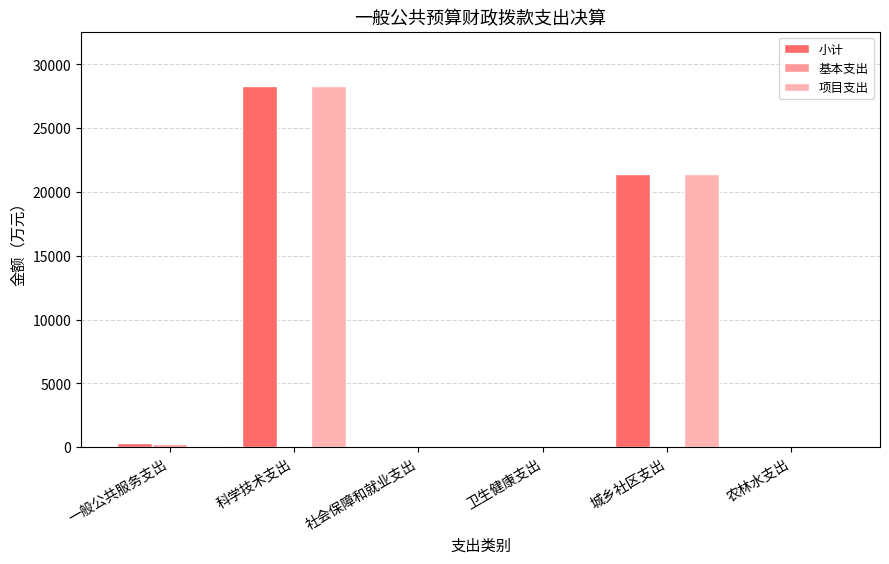

True or false: 项目支出 has a value of 111.0 at 一般公共服务支出.

True